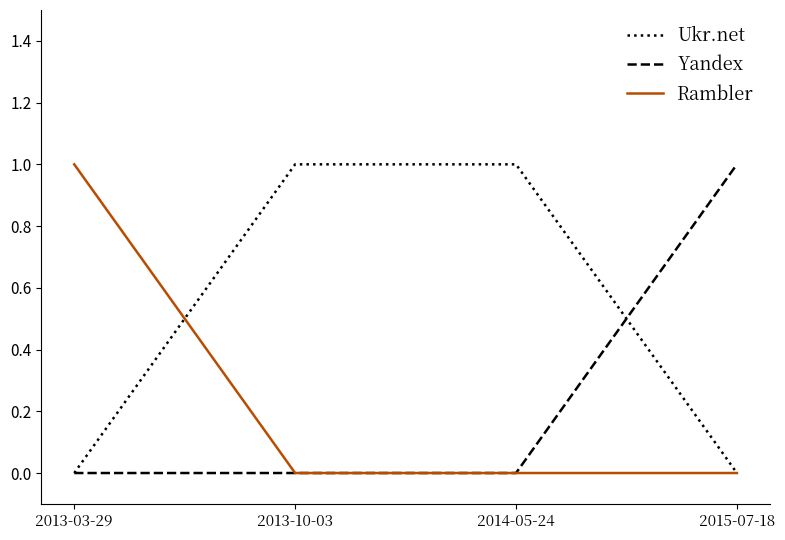

How many categories are shown in the chart?

4